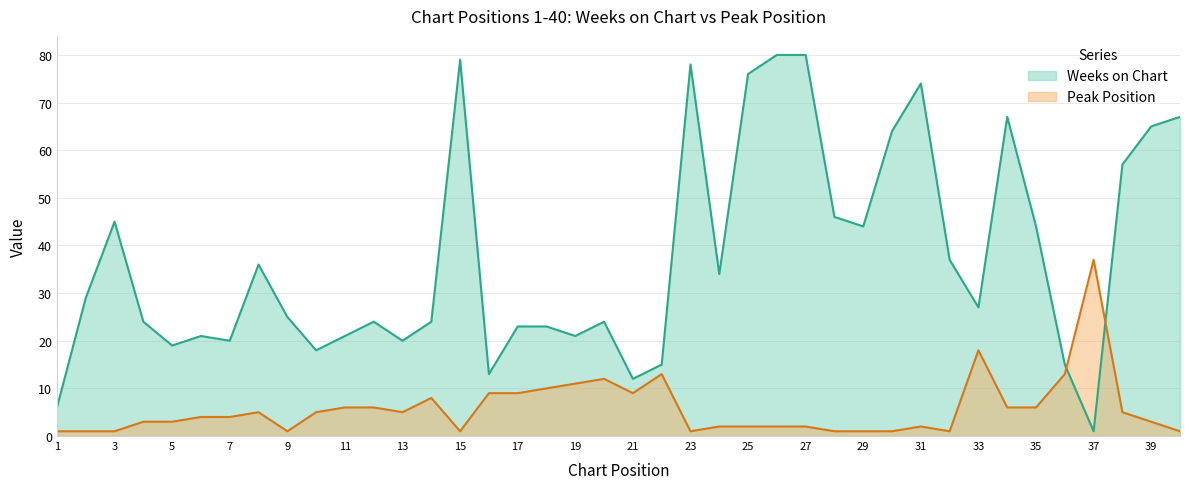

What is the difference between the maximum and minimum values in the Weeks on Chart series?

79